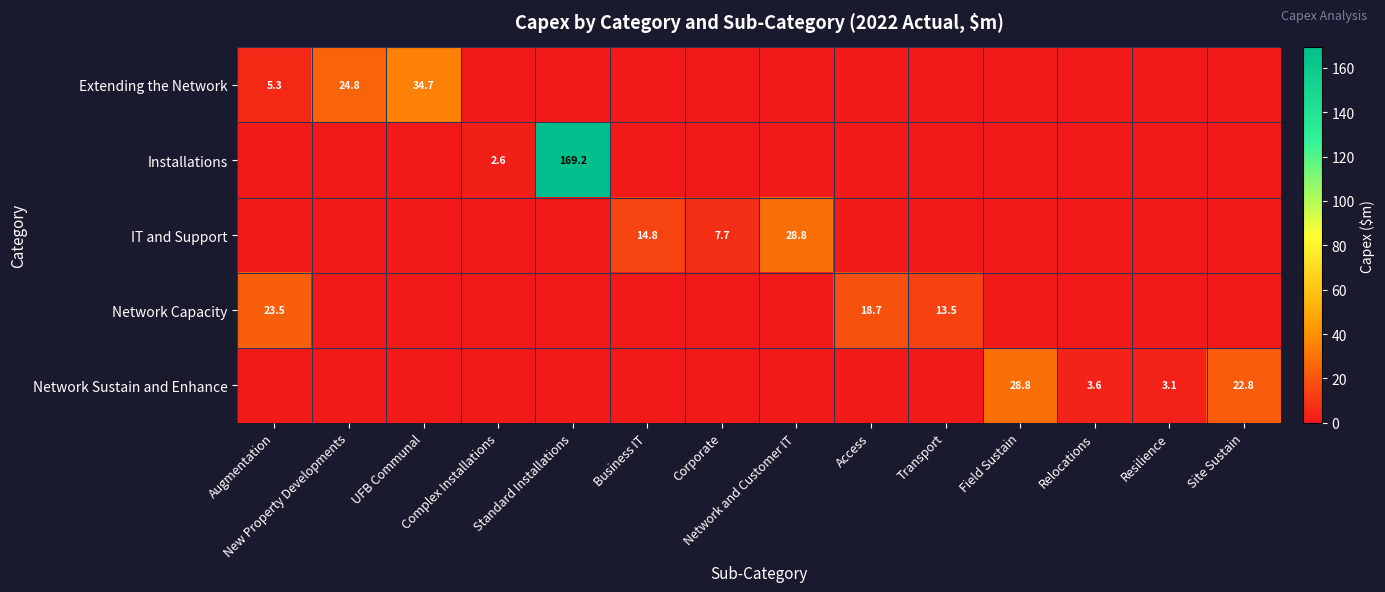

Count the number of data series in this chart.

5